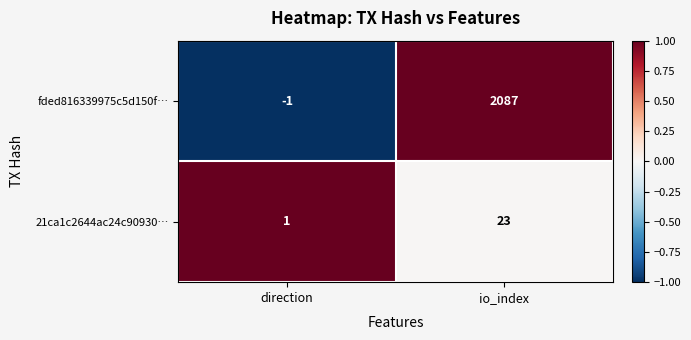

The 21ca1c2644ac24c90930… series shows 37 at io_index. True or false?

False